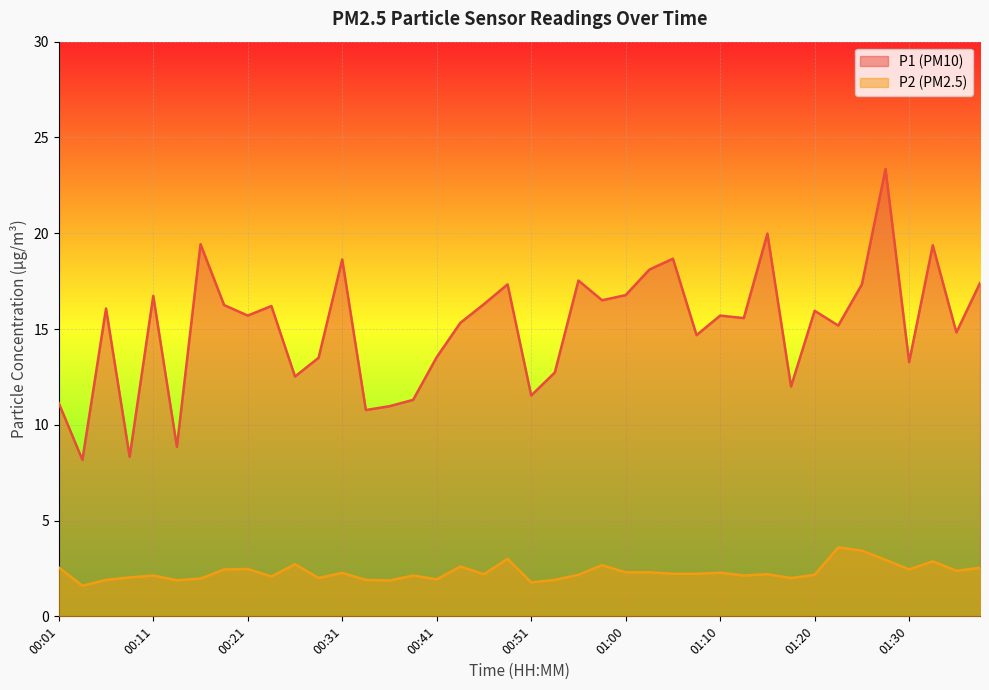

The value of P1 at 01:05 is 18.7. True or false?

True